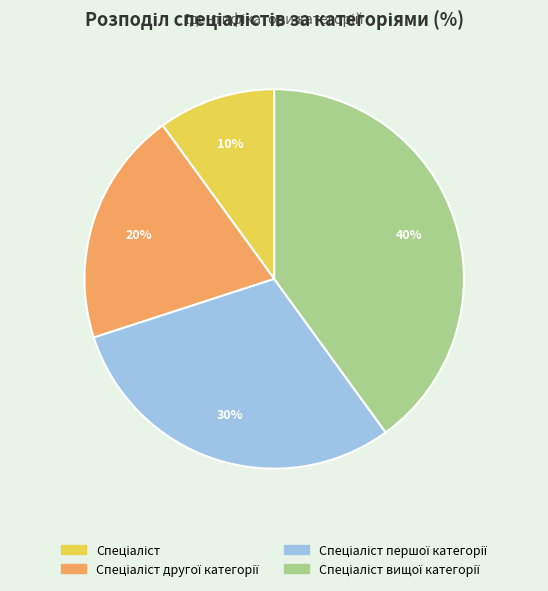

To the nearest percent, what is the average slice percentage?

25%